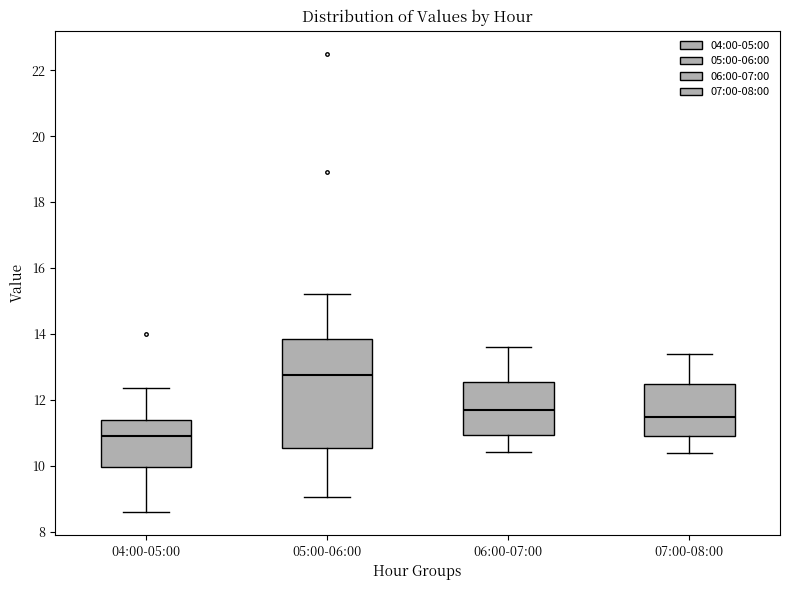

Which box has the lowest median line?

04:00-05:00